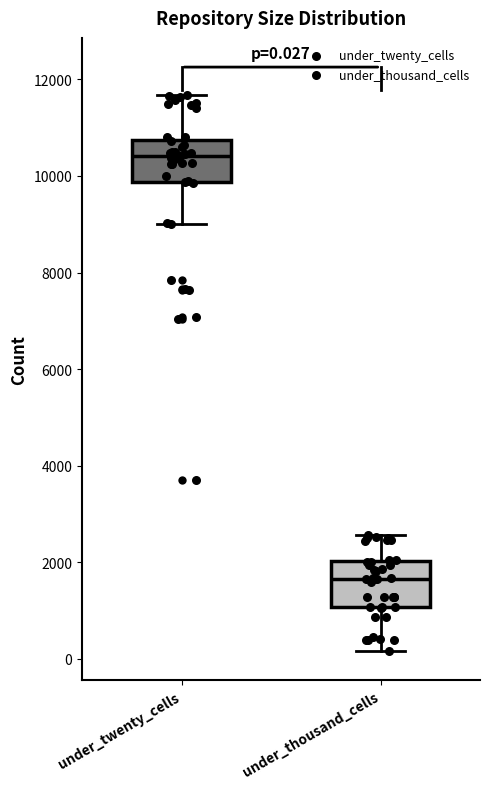

Which box's median line is the highest?

under_twenty_cells